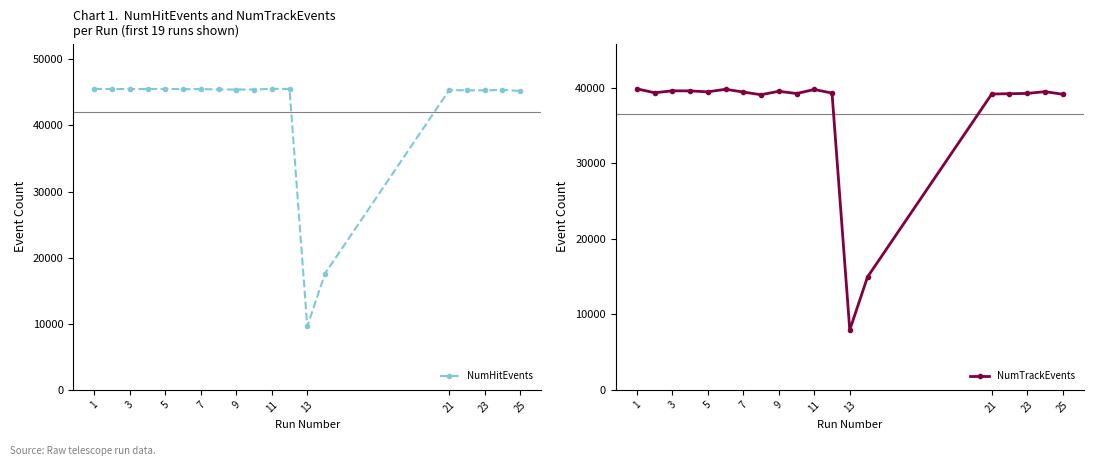

True or false: NumTrackEvents and NumHitEvents cross at least once.

False